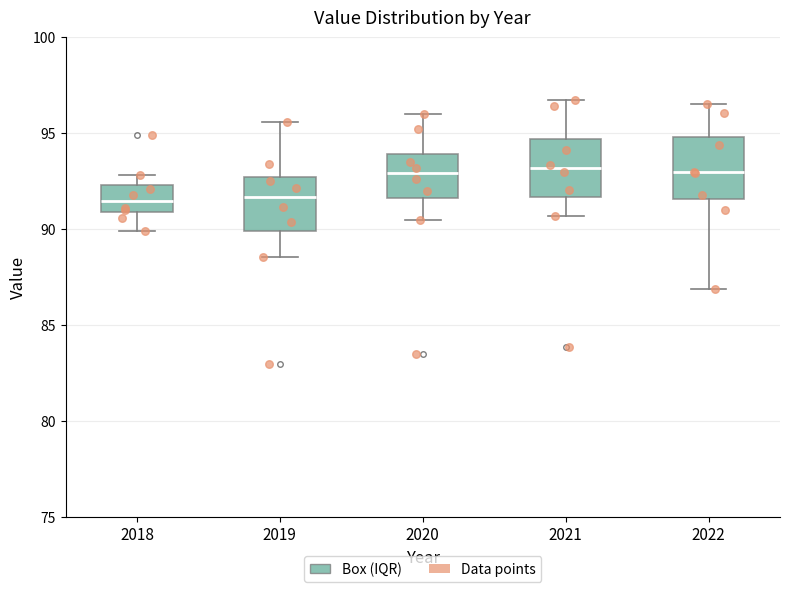

Where does the median line of the box at x = 2020 sit on the y-axis? The values are not printed on the chart, so give them approximately, as read against the axis.

93.0